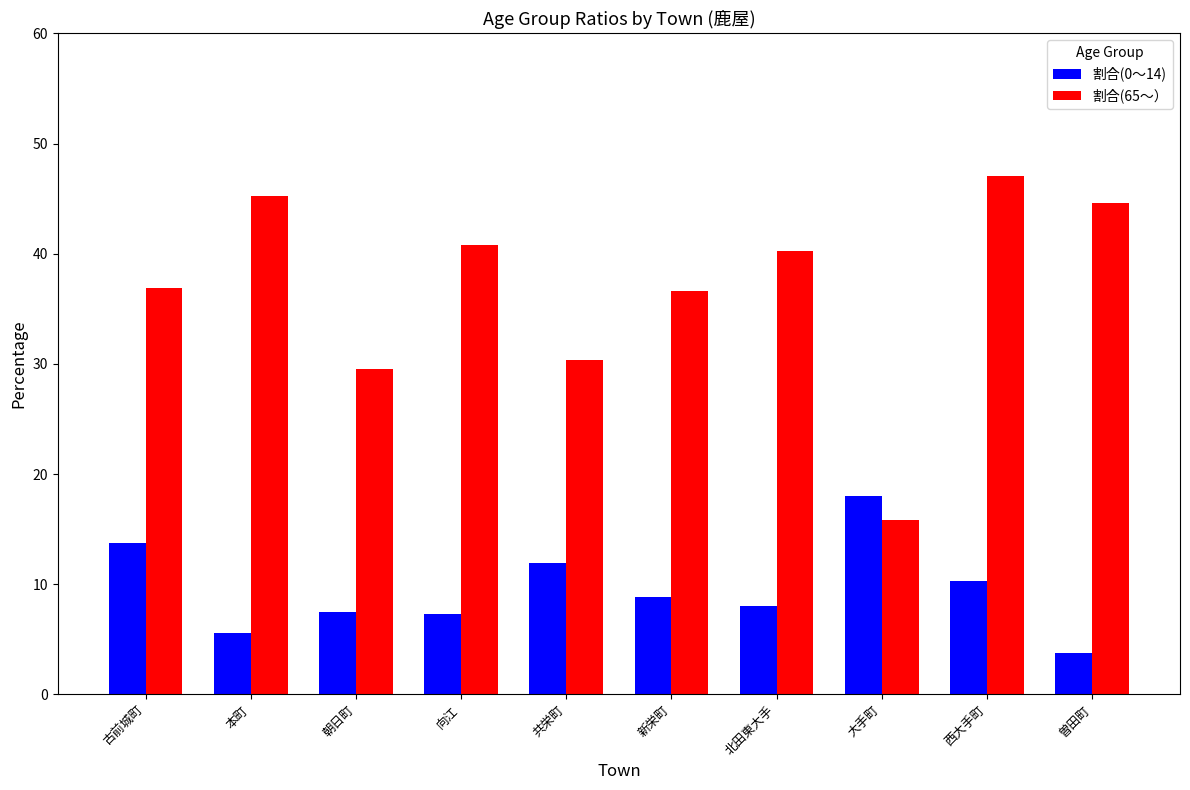

What is the sum of all 割合(65～） values?

367.1